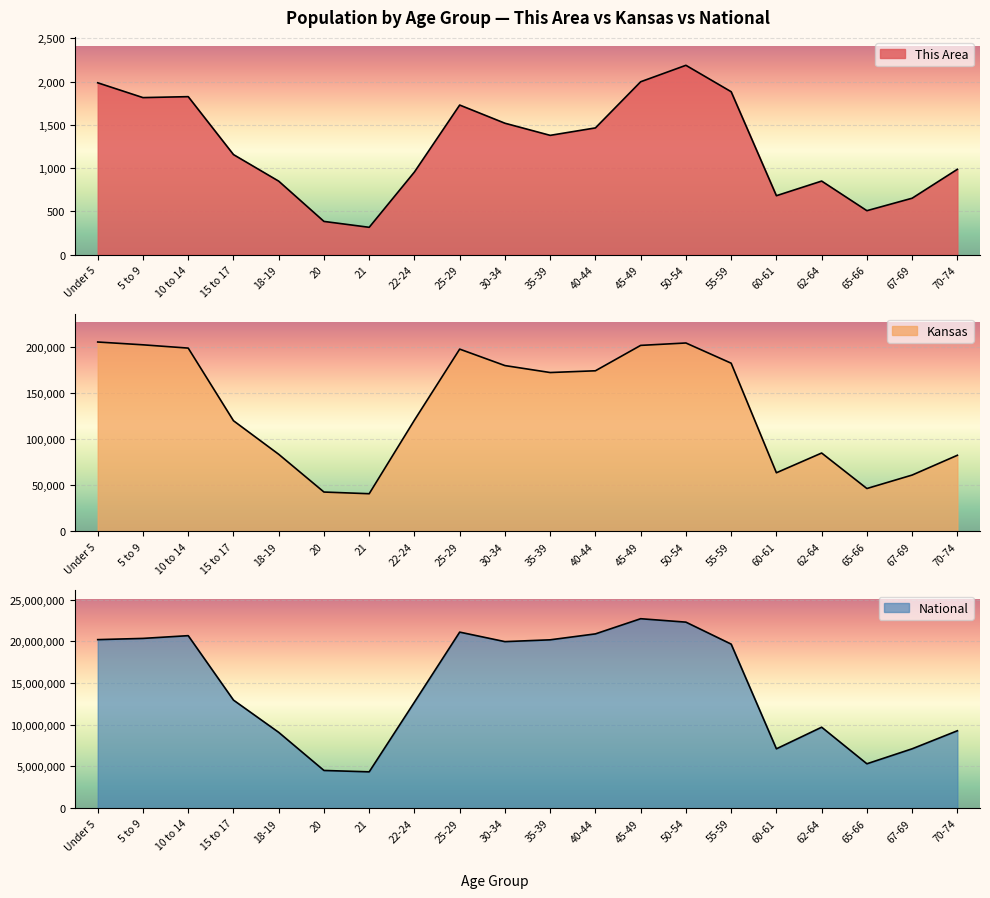

What is the difference between the This Area values at 60-61 and 62-64?

169